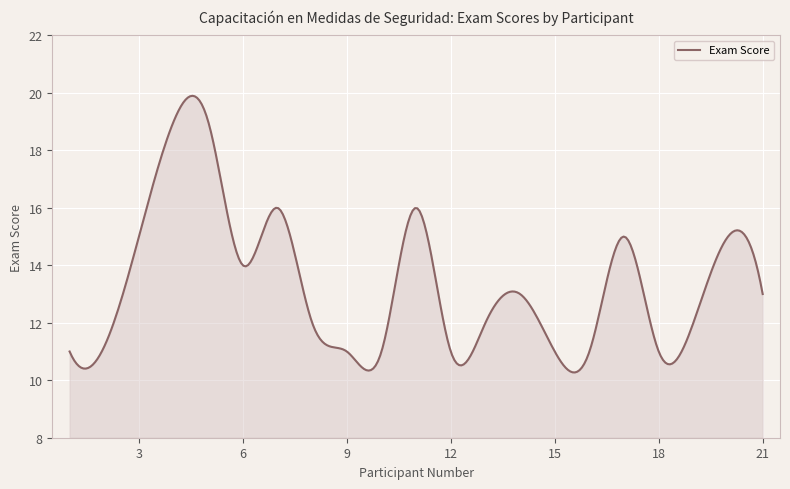

What is the difference between the maximum and minimum values?

9.6